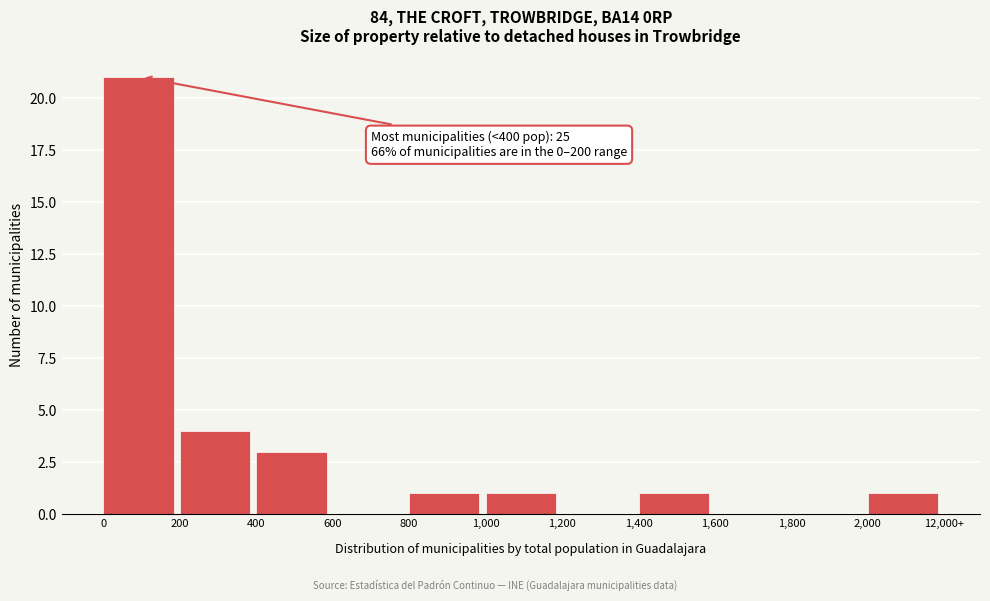

Reading left to right, extract all data points from this chart.

0=21	200=4	400=3	600=0	800=1	1,000=1	1,200=0	1,400=1	1,600=0	1,800=0	2,000=1